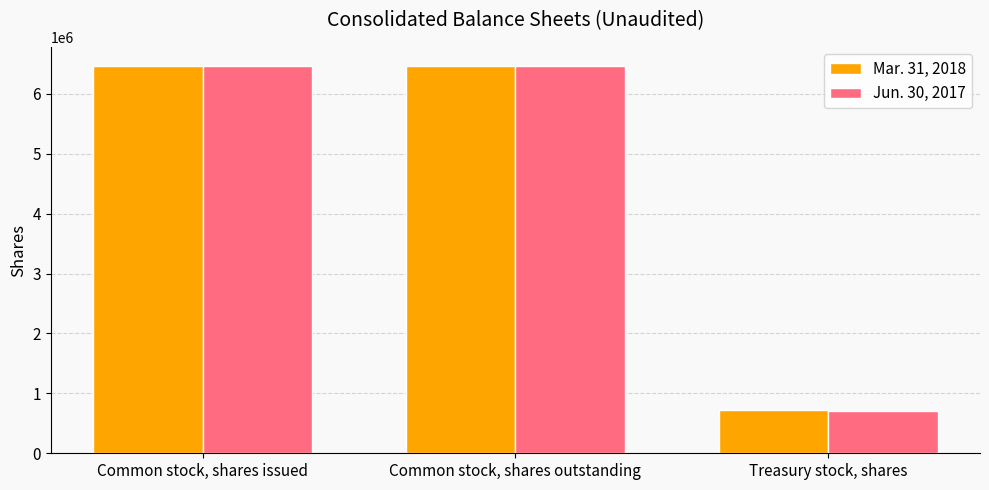

At how many categories does at least one series exceed 5290651?

2